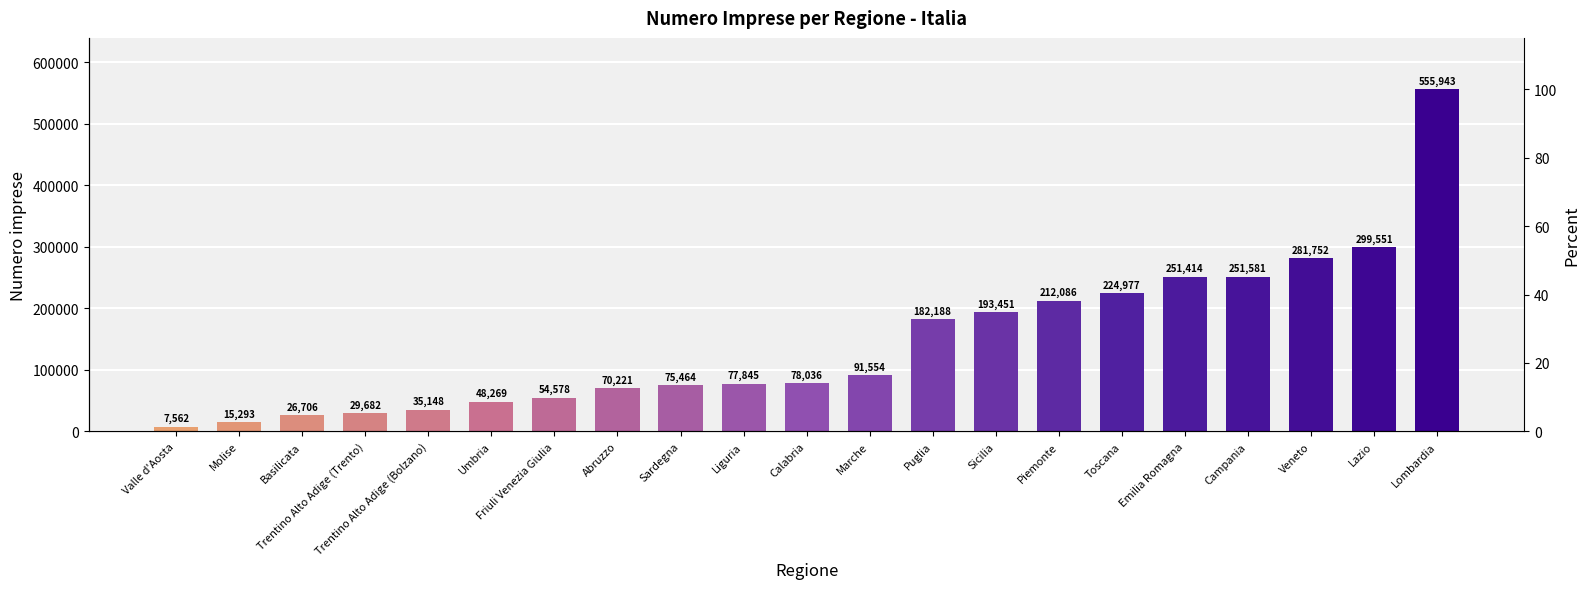

Reading right to left, list all the values displayed in this chart.

Lombardia=555943	Lazio=299551	Veneto=281752	Campania=251581	Emilia Romagna=251414	Toscana=224977	Piemonte=212086	Sicilia=193451	Puglia=182188	Marche=91554	Calabria=78036	Liguria=77845	Sardegna=75464	Abruzzo=70221	Friuli Venezia Giulia=54578	Umbria=48269	Trentino Alto Adige (Bolzano)=35148	Trentino Alto Adige (Trento)=29682	Basilicata=26706	Molise=15293	Valle d'Aosta=7562